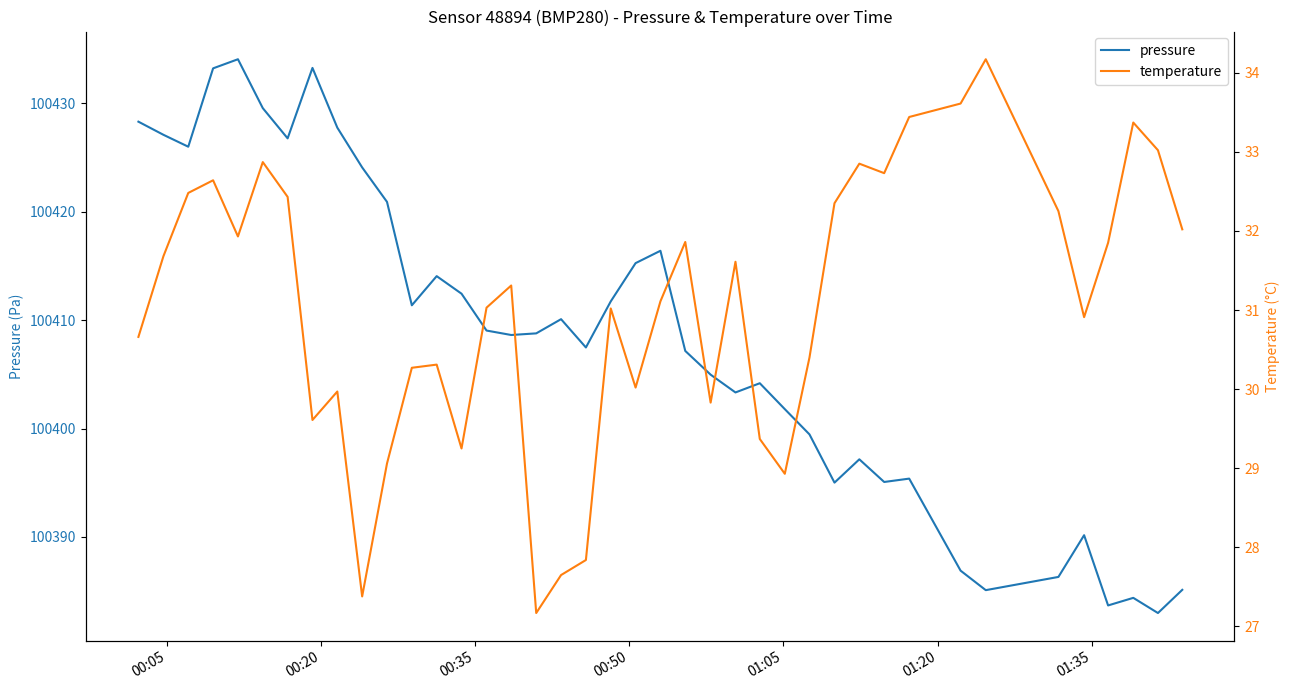

What is the value of the pressure point at the 29th from the left?

100395.0